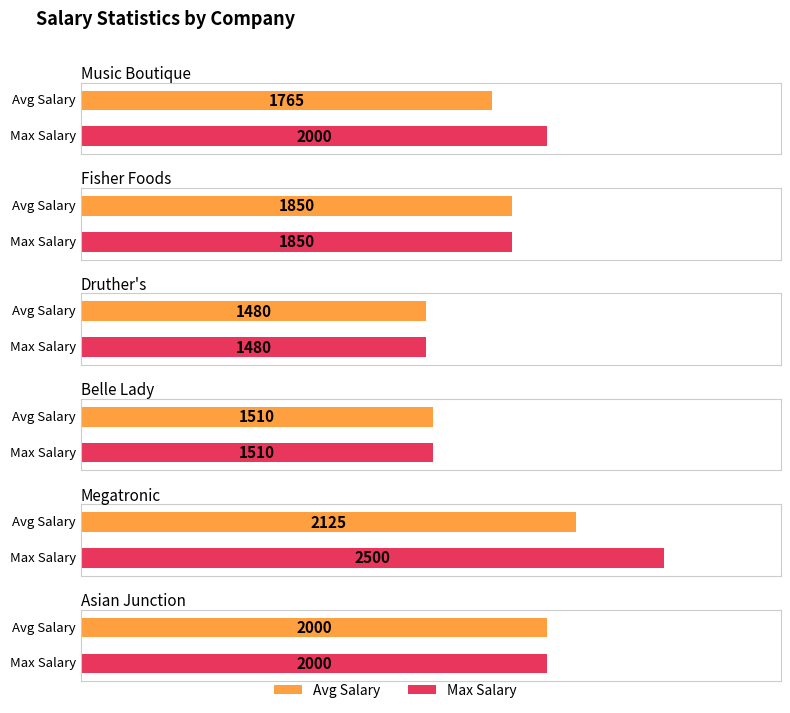

What is the difference between the maximum and minimum values in the Avg Salary series?

645